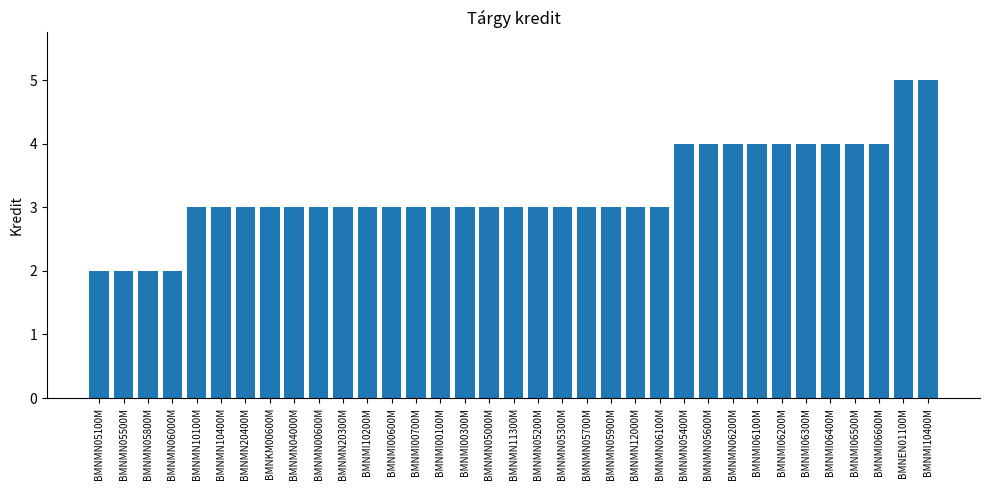

Count the number of data series in this chart.

1